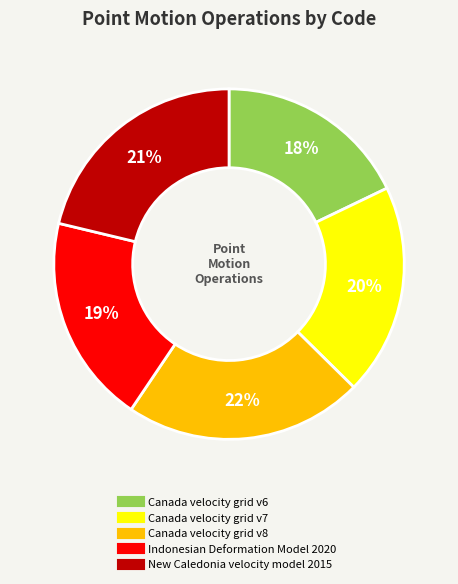

Is the sum of Canada velocity grid v8 and Indonesian Deformation Model 2020 greater than half?

No